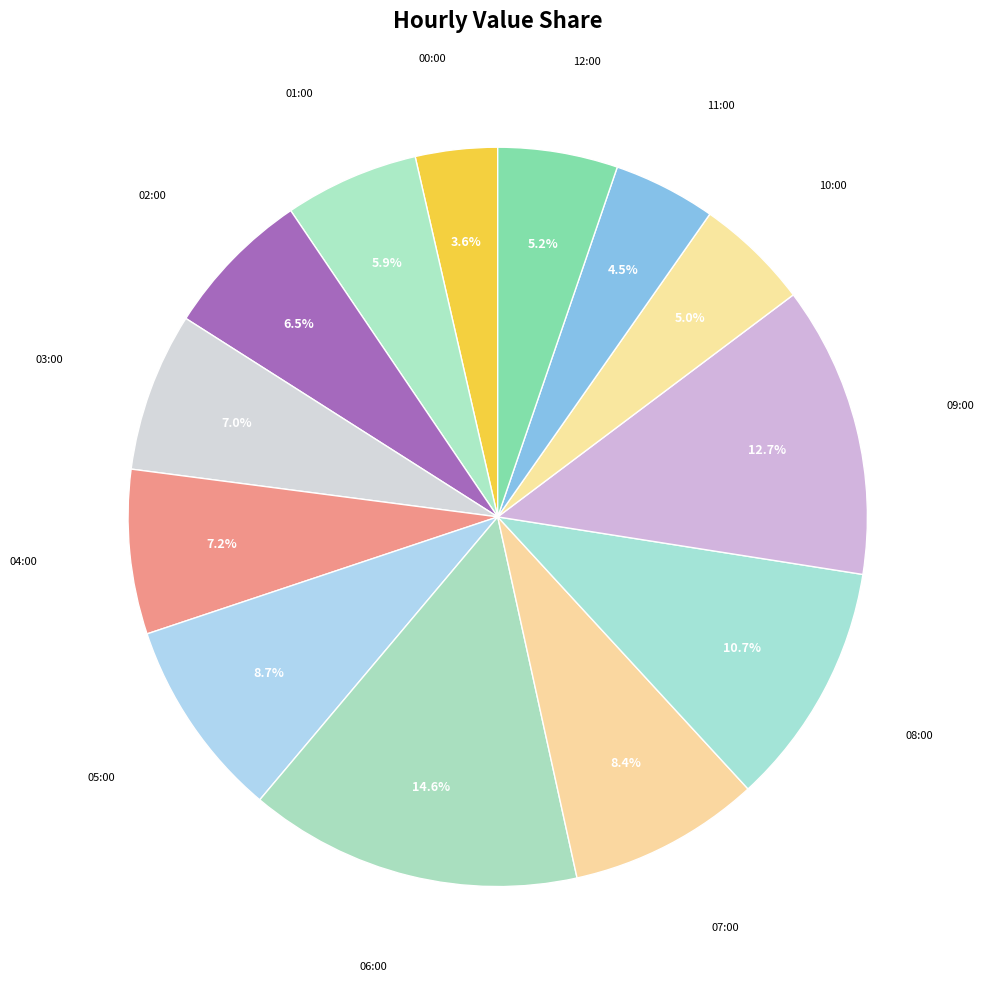

Count the number of slices in the pie.

13